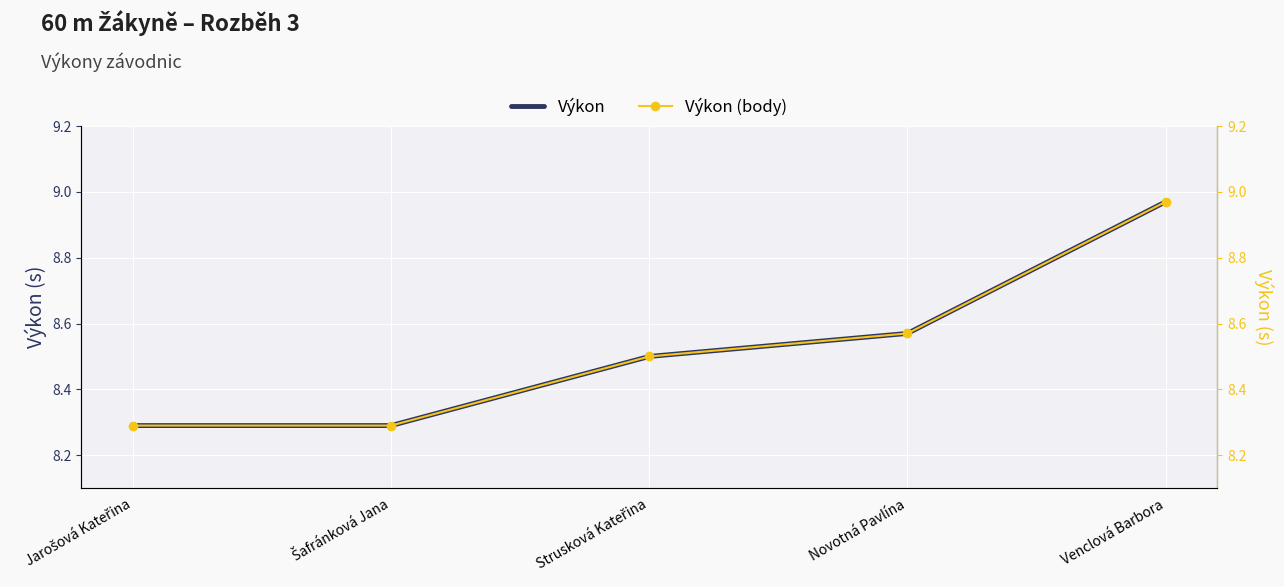

Is it true that Výkon equals 3.5 at Novotná Pavlína?

False